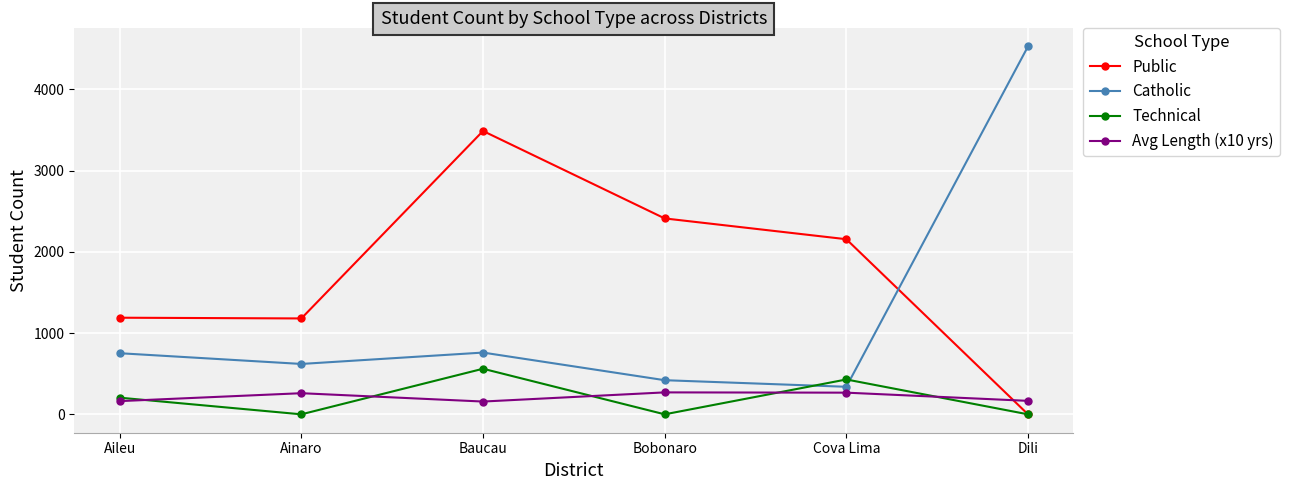

List the series in order of their peak value, lowest first.

Avg Length (x10 yrs), Technical, Public, Catholic